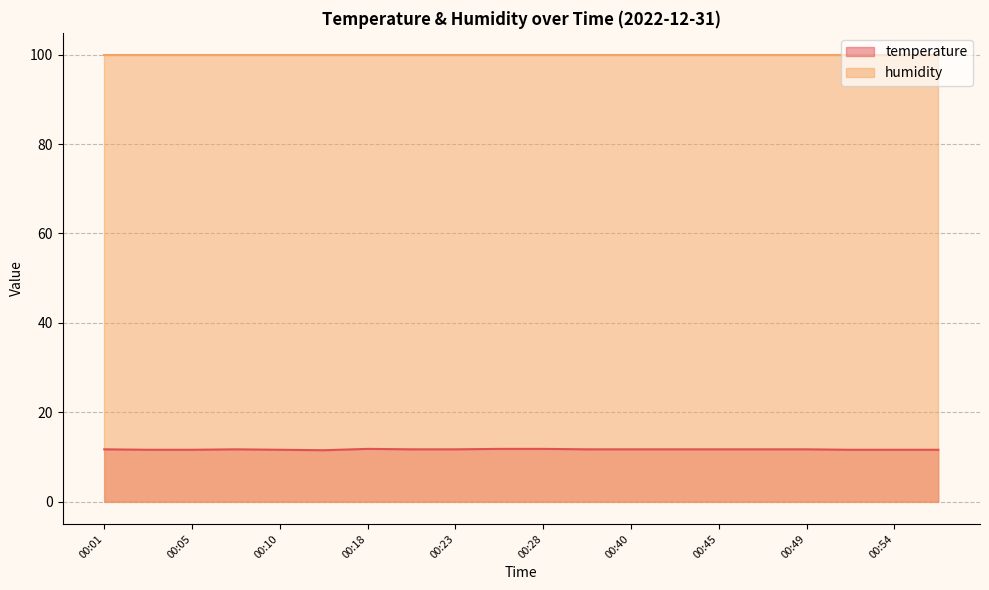

What is the approximate value at 00:15?

11.5